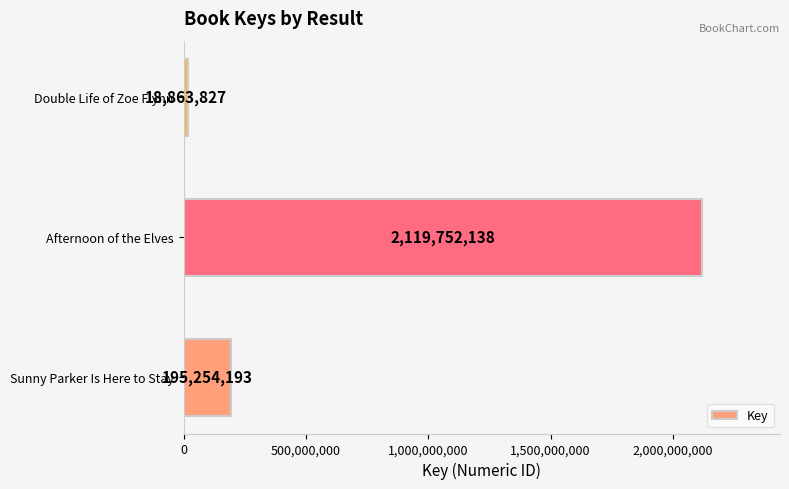

List the labels in order of value, smallest first.

Double Life of Zoe Flynn, Sunny Parker Is Here to Stay, Afternoon of the Elves